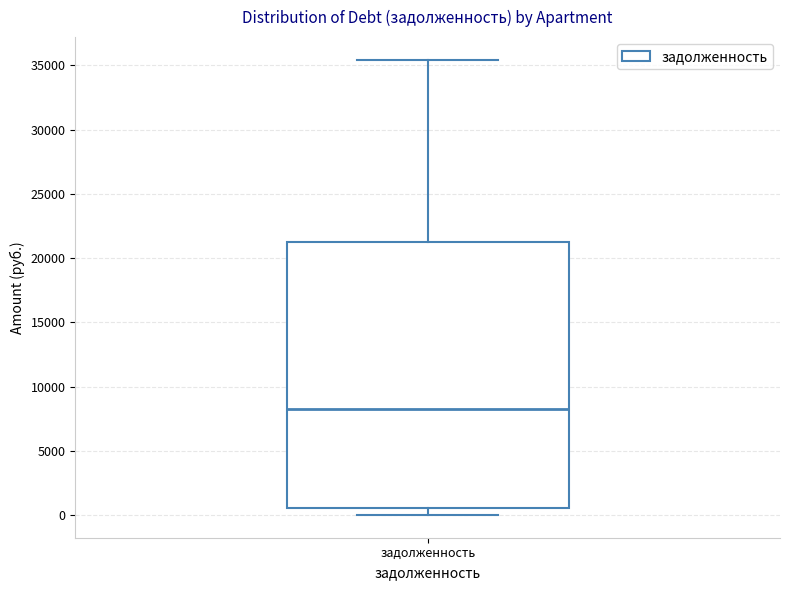

Where does the upper whisker of the box for задолженность end on the y-axis? The values are not printed on the chart, so give them approximately, as read against the axis.

35500